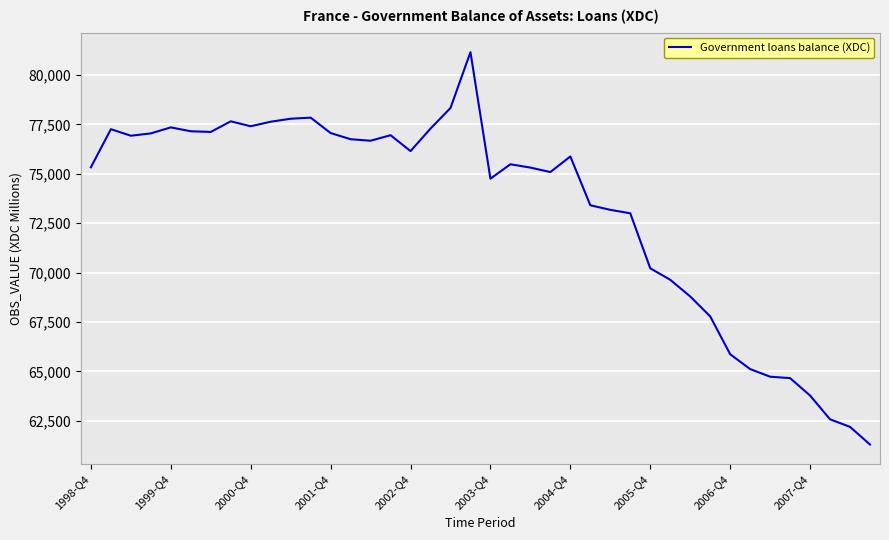

What is the smallest value displayed?

61300